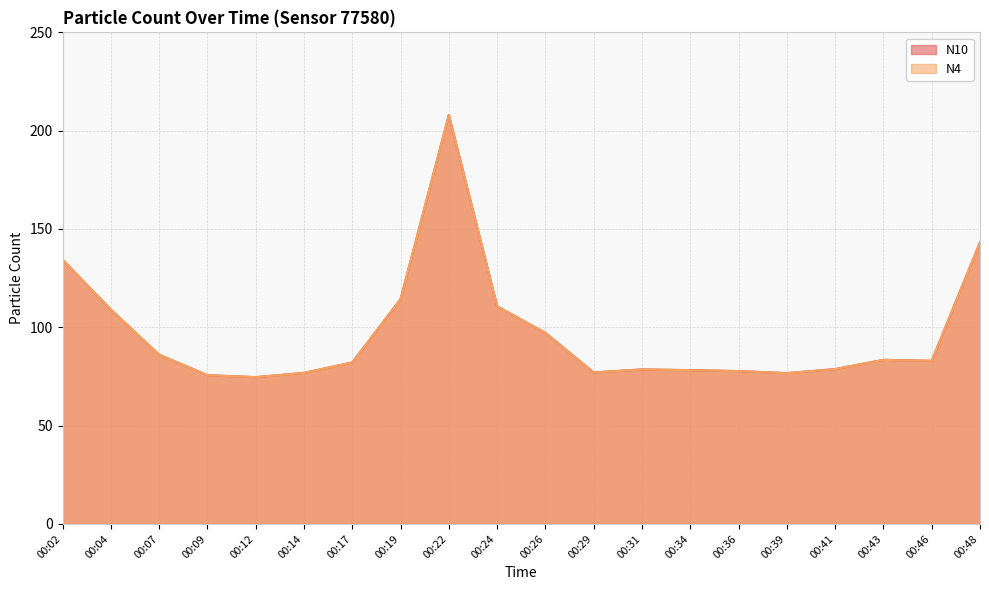

At which label does N4 reach its peak?

00:22